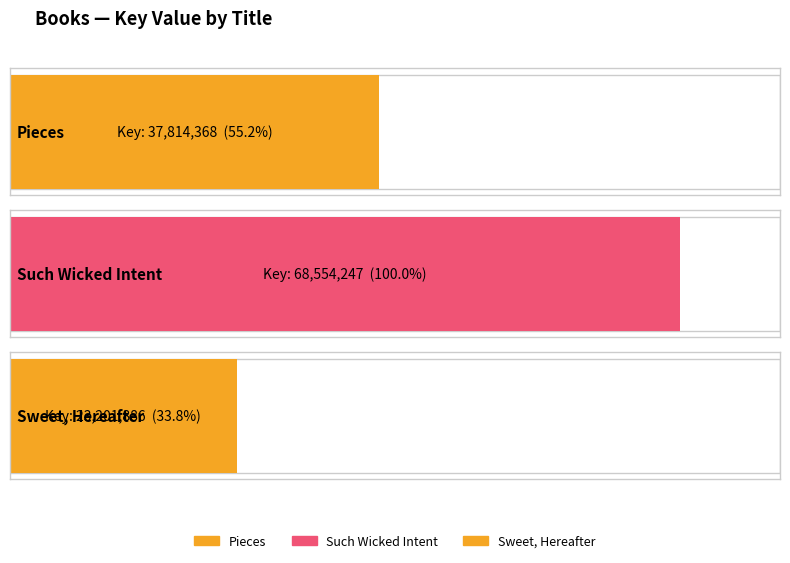

Does the chart contain stacked bars?

No